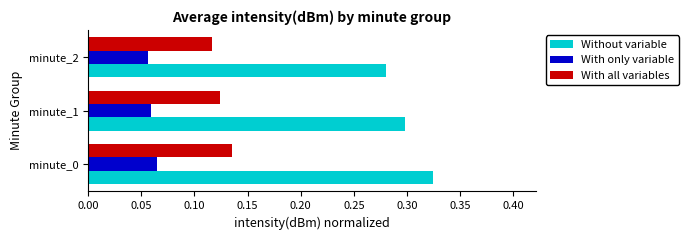

Is it true that Without variable equals 0.1 at minute_0?

False